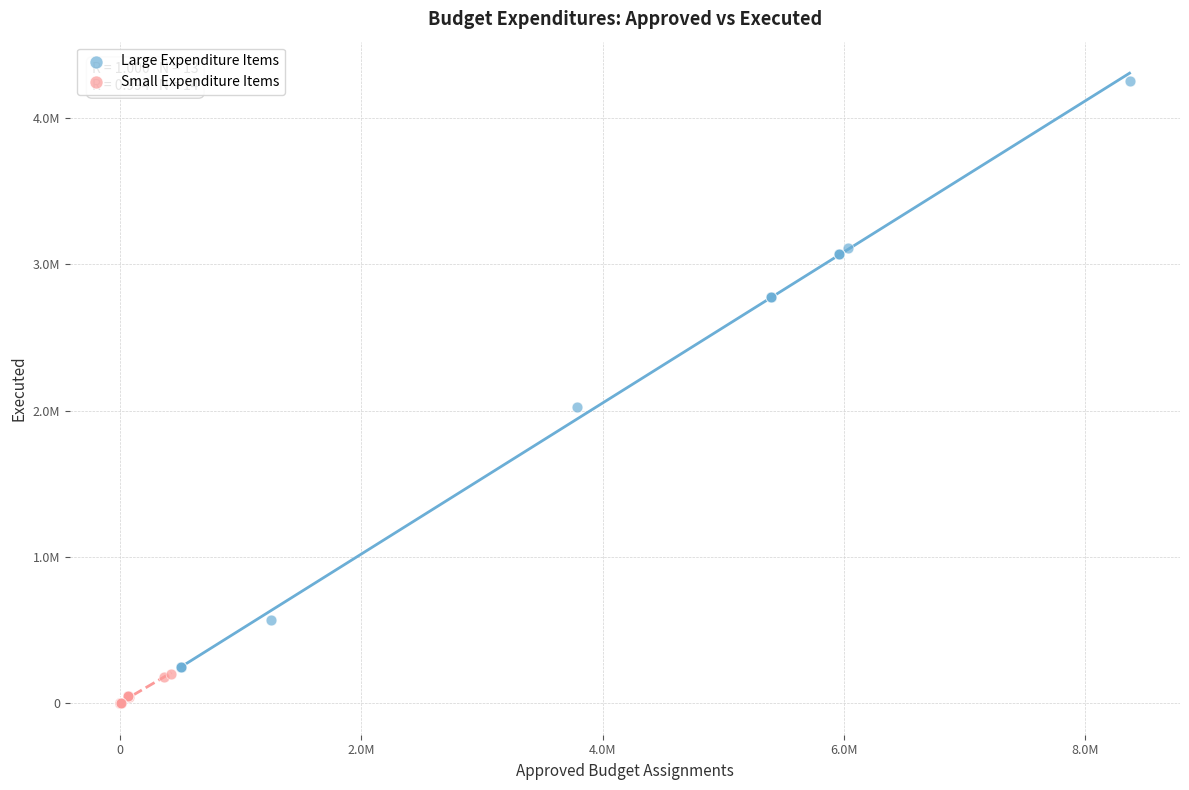

What are all the series names shown in the legend?

Large Expenditure Items, Small Expenditure Items